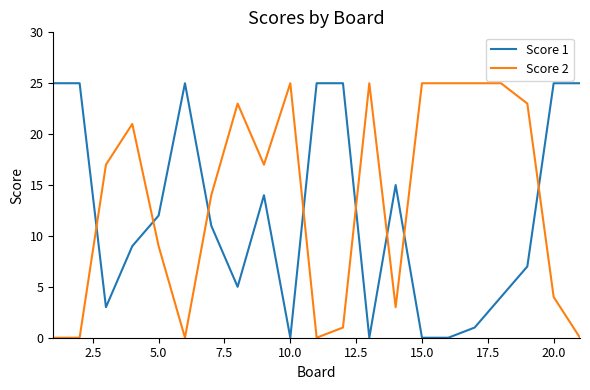

What is the highest value of the Score 1 series?

25